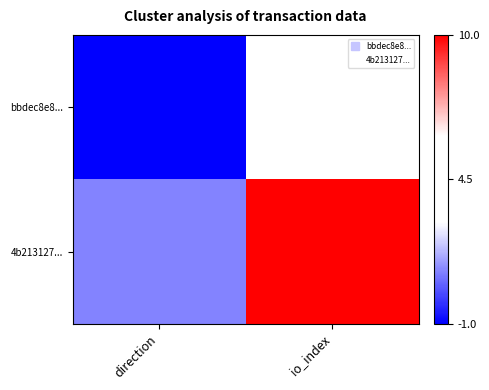

What is the smallest value displayed?

-1